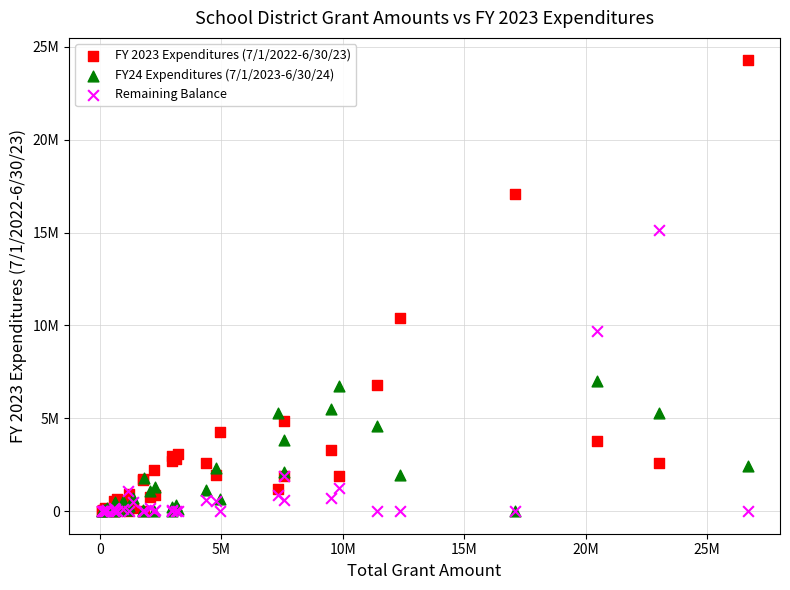

What are all the series names shown in the legend?

FY 2023 Expenditures (7/1/2022-6/30/23), FY24 Expenditures (7/1/2023-6/30/24), Remaining Balance